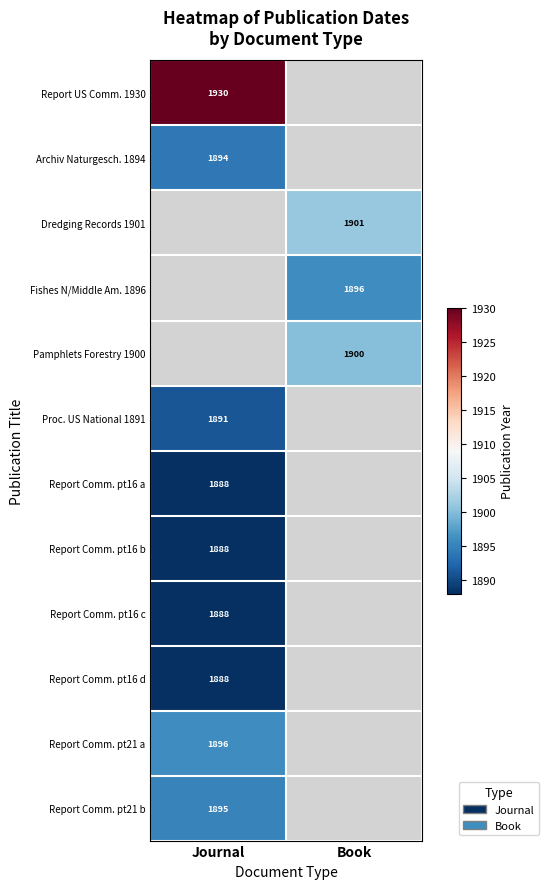

Is the value of Fishes N/Middle Am. 1896 at Book greater than the value of Archiv Naturgesch. 1894 at Journal?

Yes